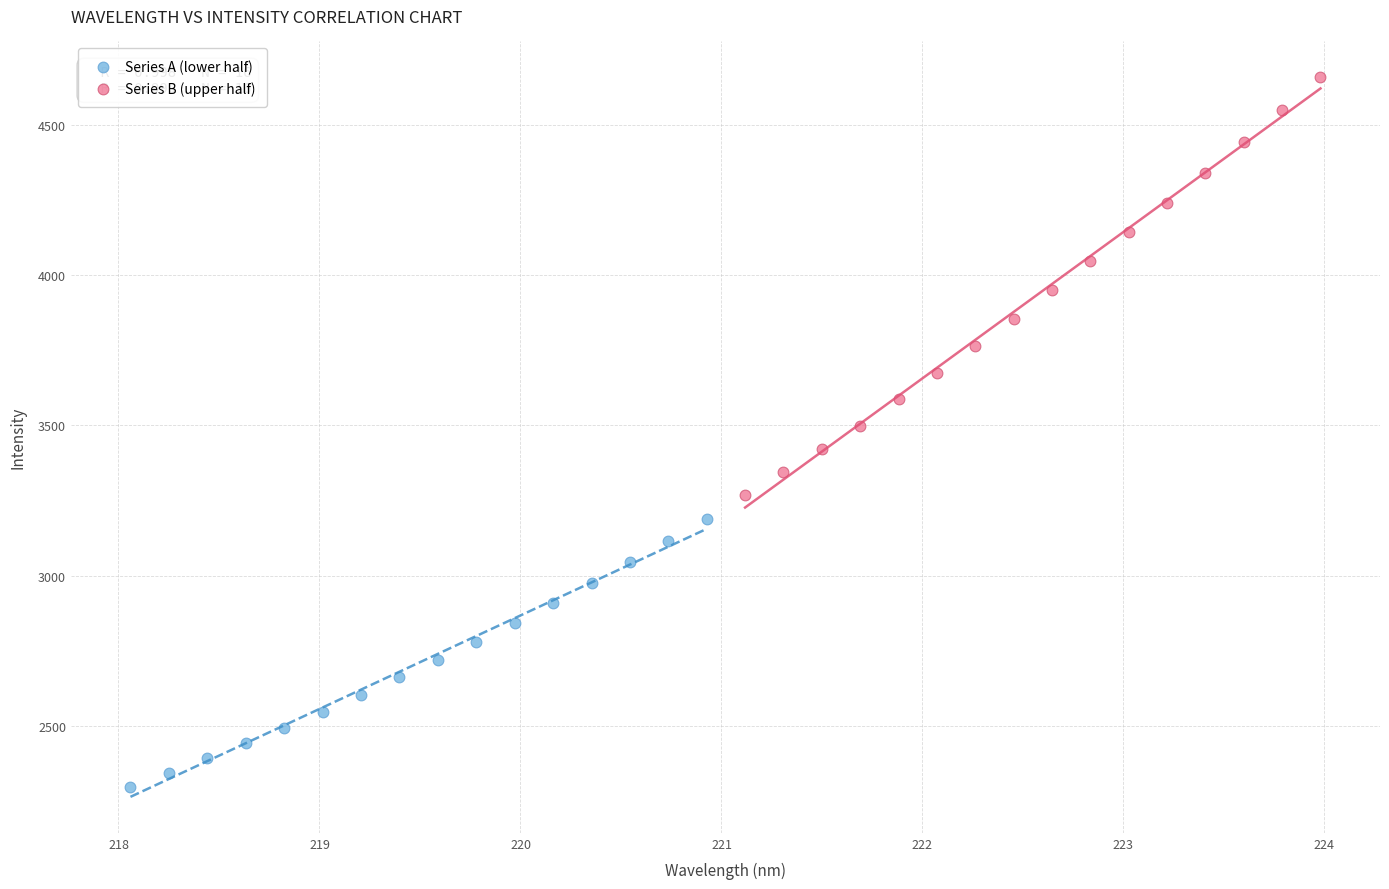

Which series reaches the maximum Y coordinate?

Series B (upper half)